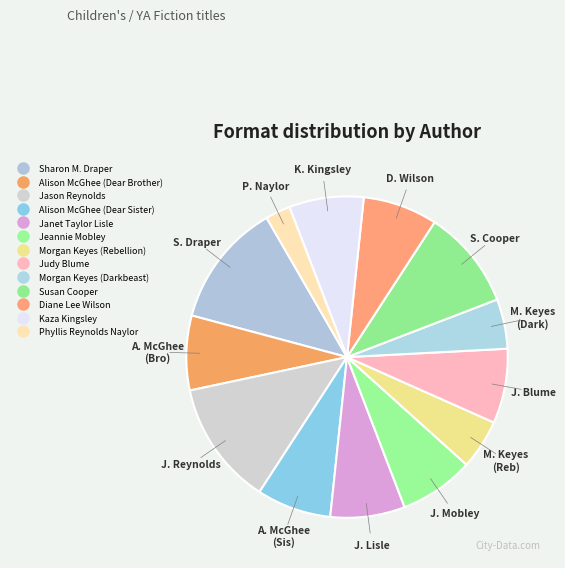

Does Janet Taylor Lisle represent more than half of the total?

No